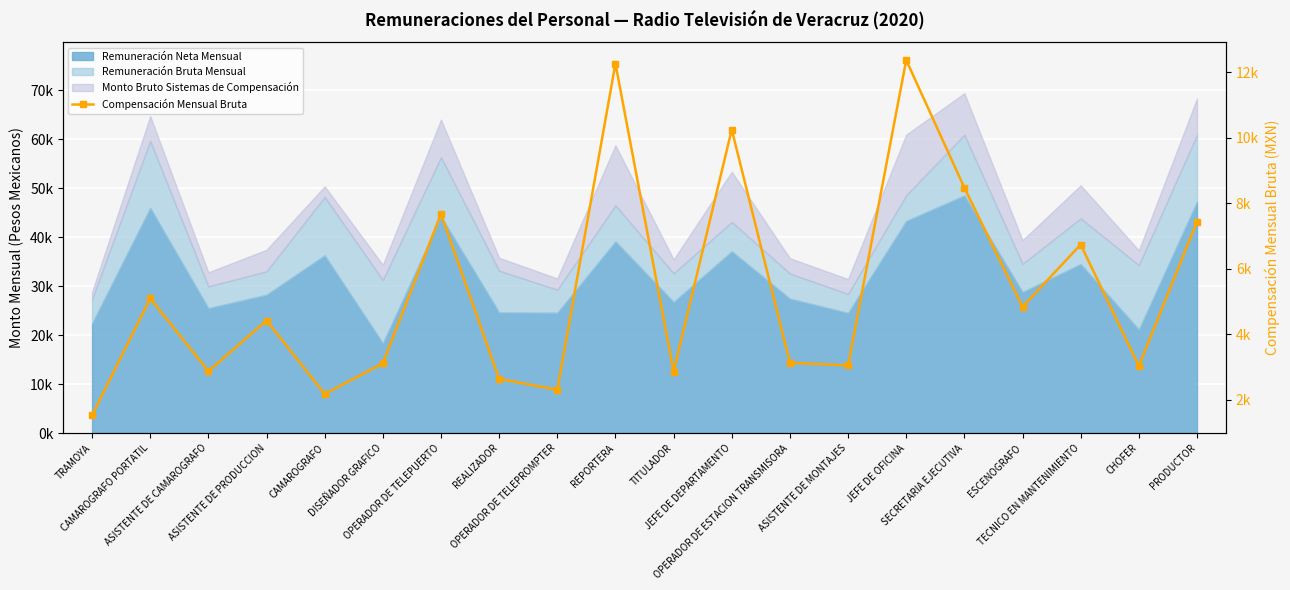

What is the value of the 13th point from the left?

3128.6